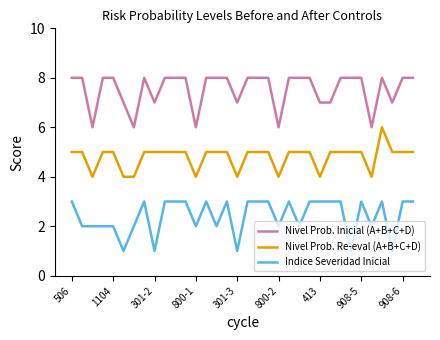

What is the minimum value shown in the chart?

1